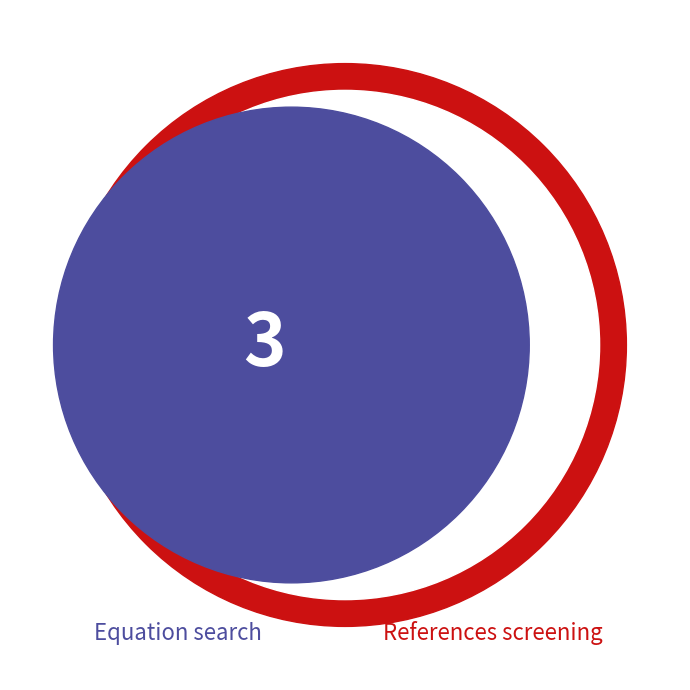

To the nearest percent, what portion does Equation search represent?

43%